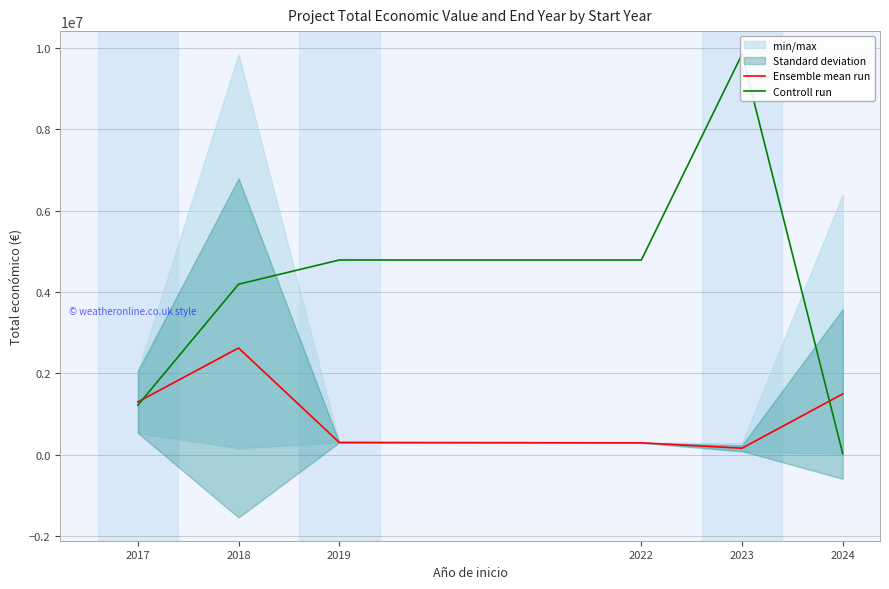

What is the value of the Controll run point at the 2nd from the left?

4191738.5